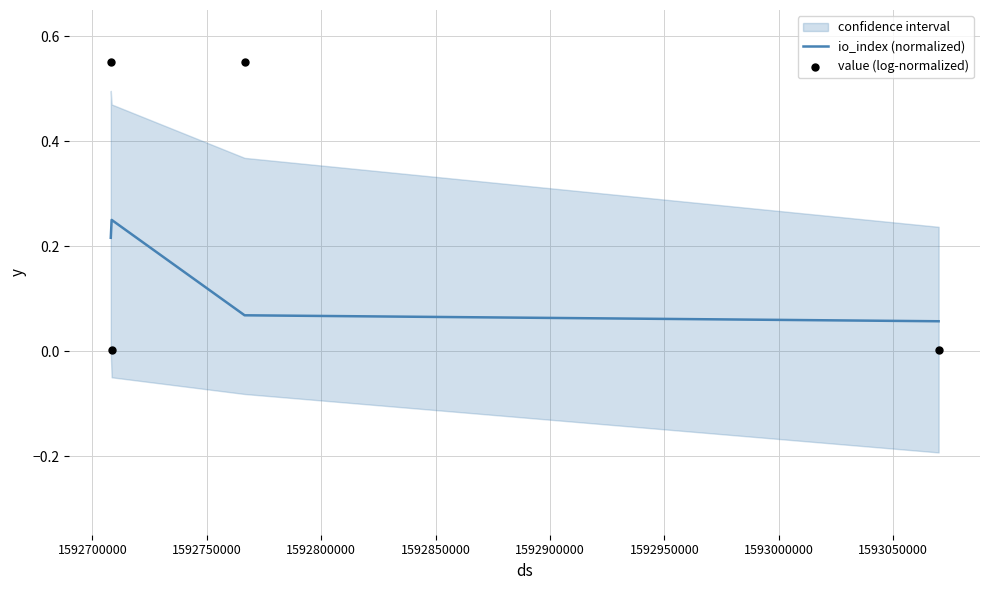

What are all the series names shown in the legend?

io_index (normalized), value (log-normalized)